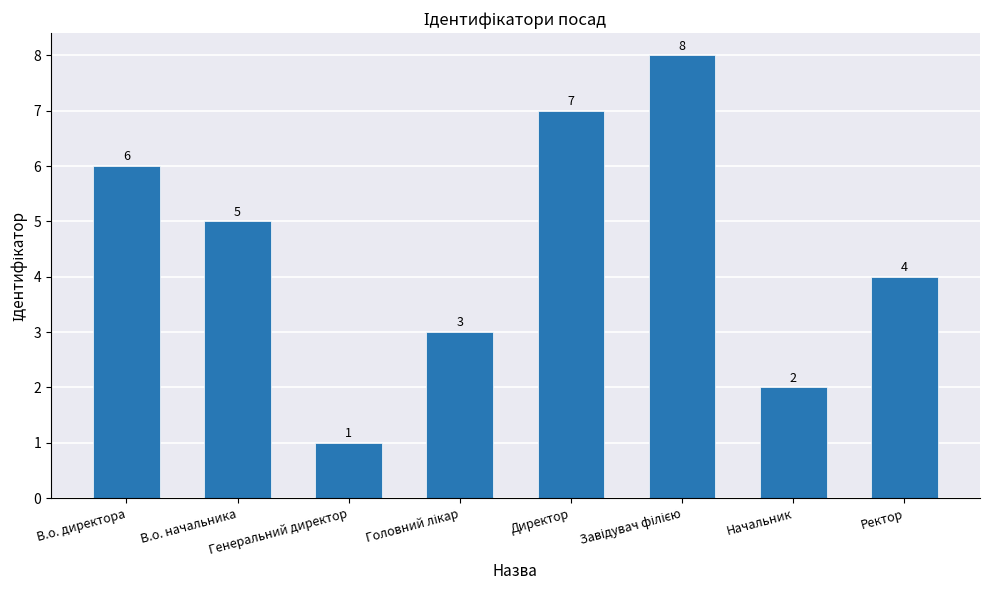

Is it true that the value at Начальник is 1?

False